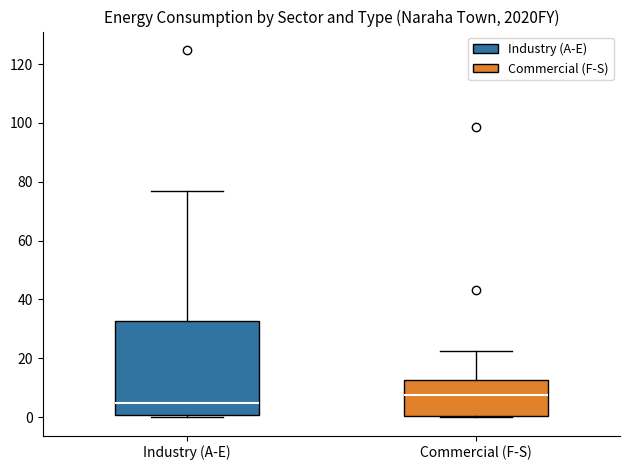

Reading left to right, transcribe this box plot: for each box, give where its median line is, the range the box spans, and where its two whiskers end, as read against the y-axis. The values are not printed on the chart, so give them approximately, as read against the axis.

Industry (A-E): median 4, box 0 to 32, whiskers 0 (just below the box's lower edge) to 76
Commercial (F-S): median 8, box 0 to 12, whiskers 0 to 22